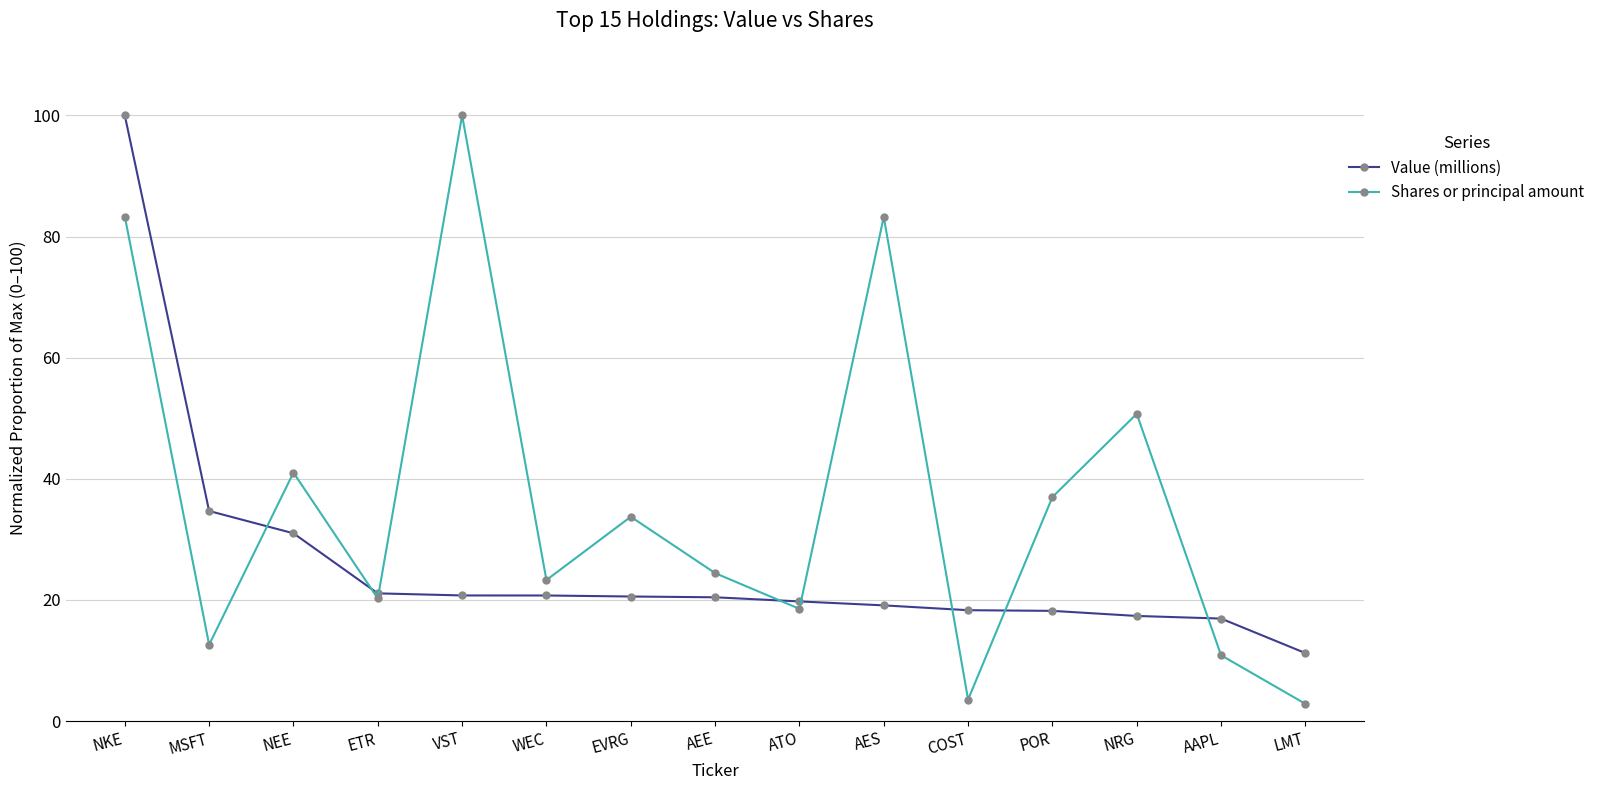

At which category is the sum across all series the highest?

NKE